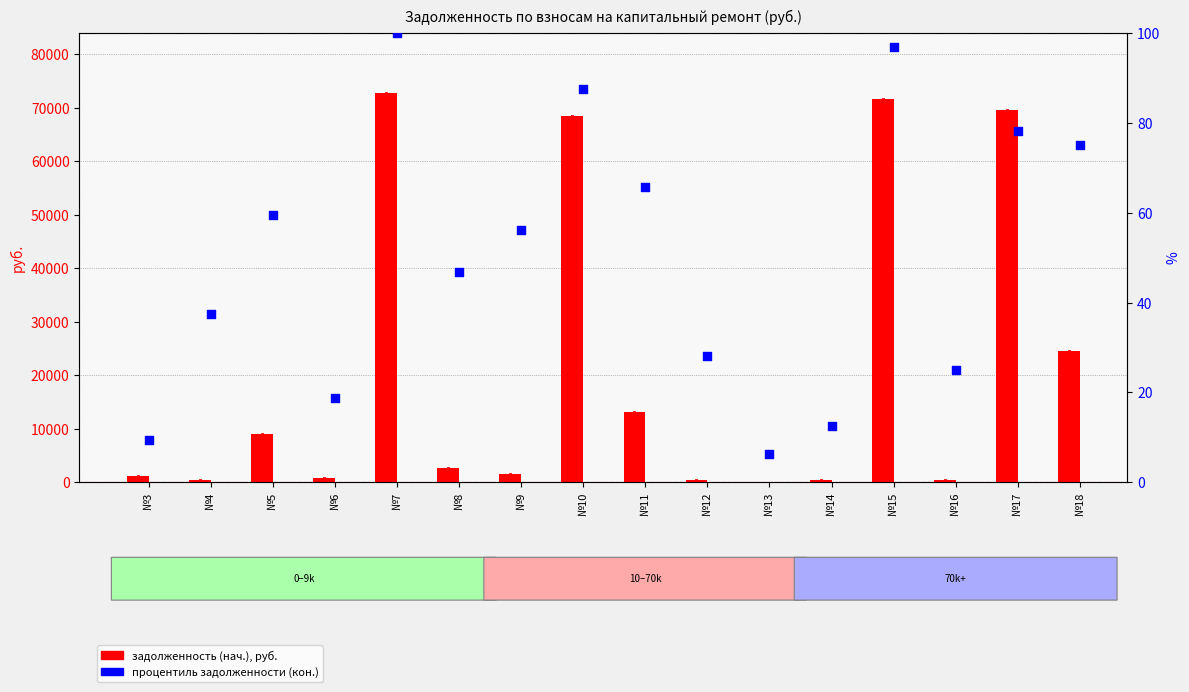

Is the value of задолженность (нач.) at №9 greater than the value of процентиль (кон.) at №3?

Yes